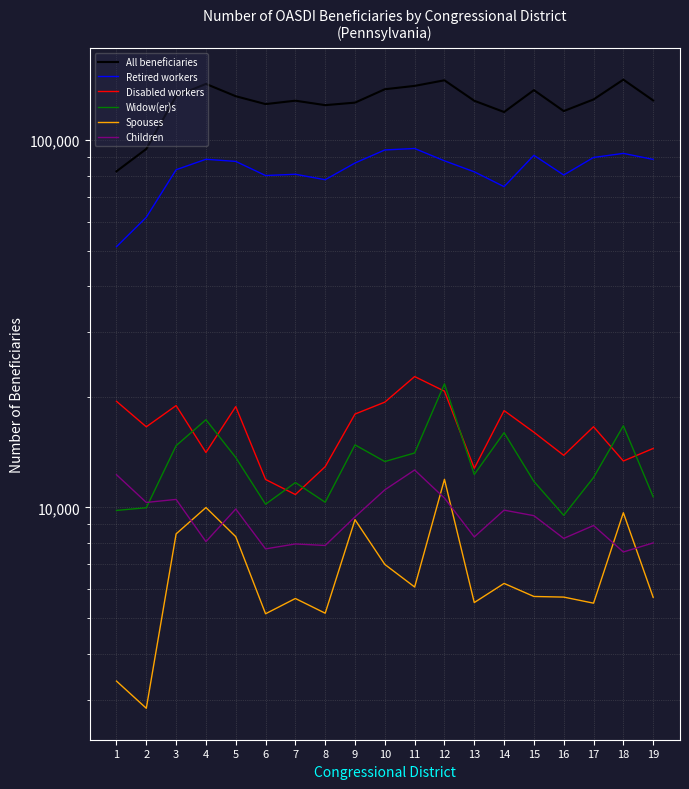

The value of Retired workers at 17 is 122311. True or false?

False